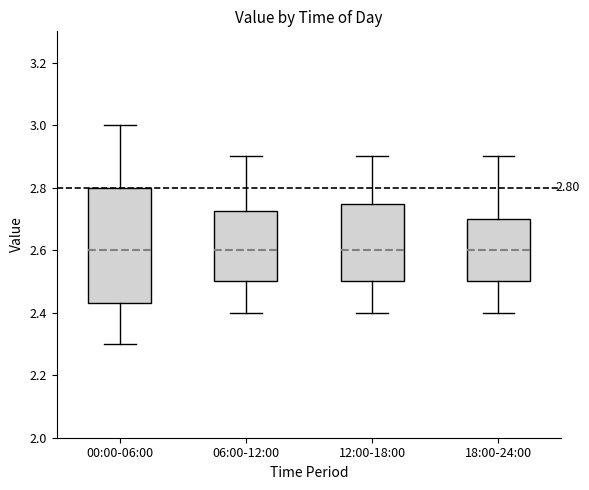

Which box is the tallest, from its lower edge to its upper edge?

00:00-06:00